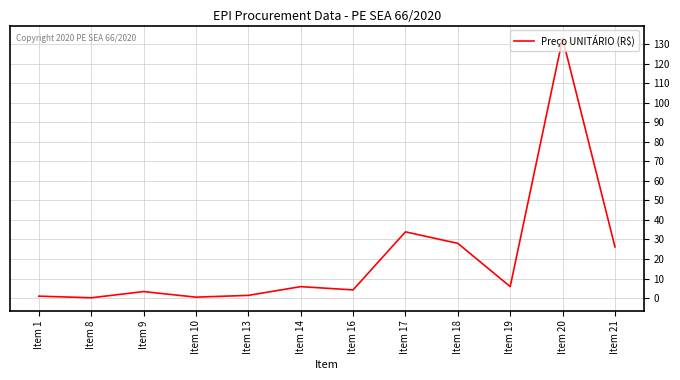

What is the average value?

20.3